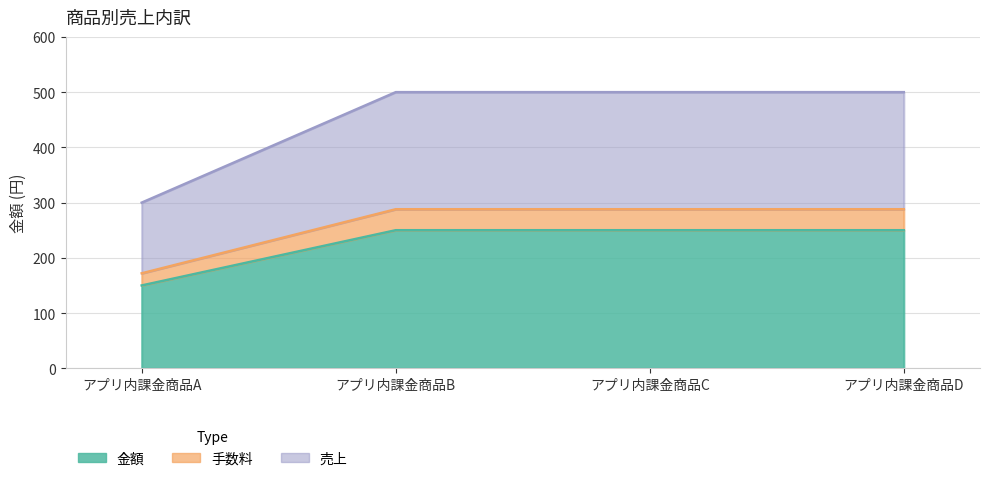

Which category has the highest value in the 手数料 series?

アプリ内課金商品B